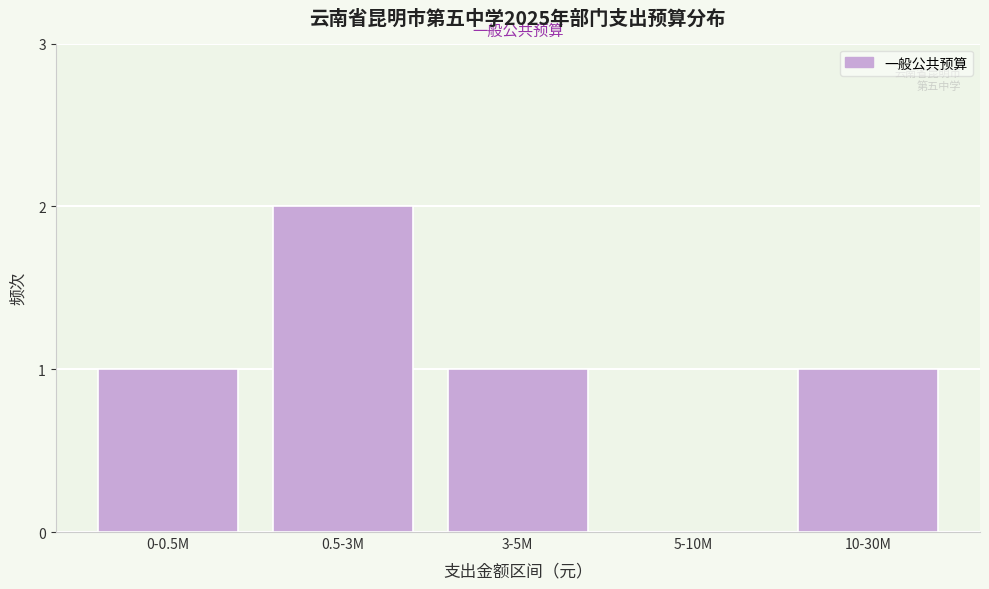

Reading right to left, transcribe all the data shown in this chart.

10-30M=1	5-10M=0	3-5M=1	0.5-3M=2	0-0.5M=1